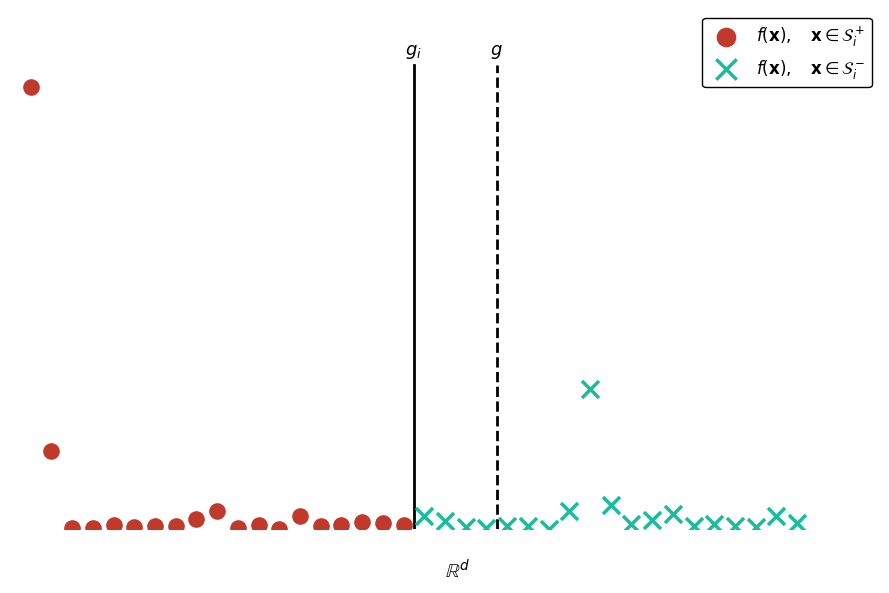

Which series has the widest spread of Y values?

$f(\mathbf{x}),\quad \mathbf{x} \in \mathcal{S}_i^+$